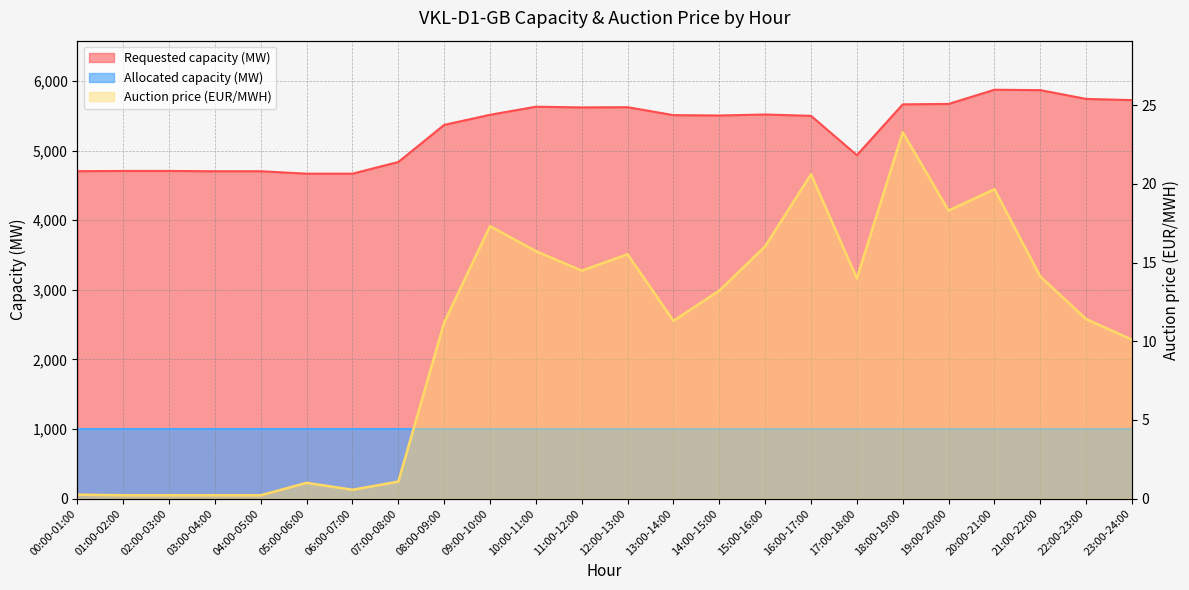

What is the label of the 8th point from the right?

16:00-17:00